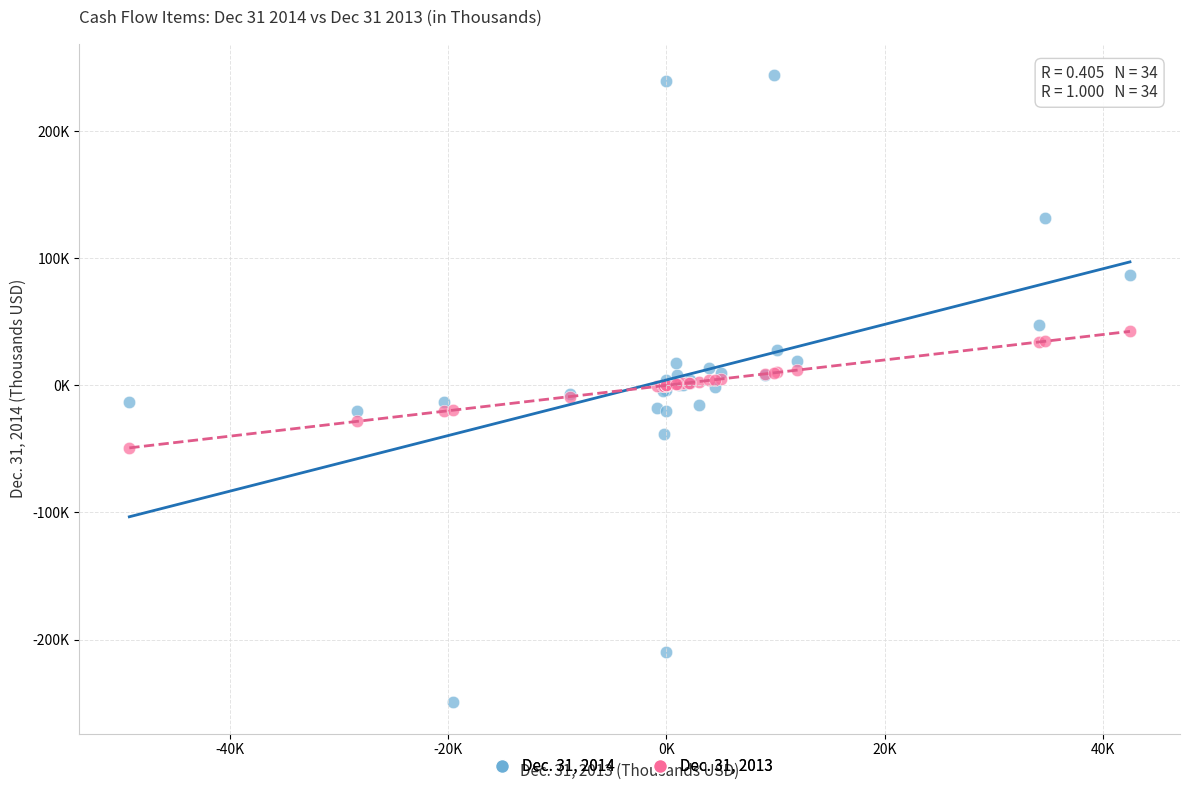

What are all the series names shown in the legend?

Dec. 31, 2014, Dec. 31, 2013